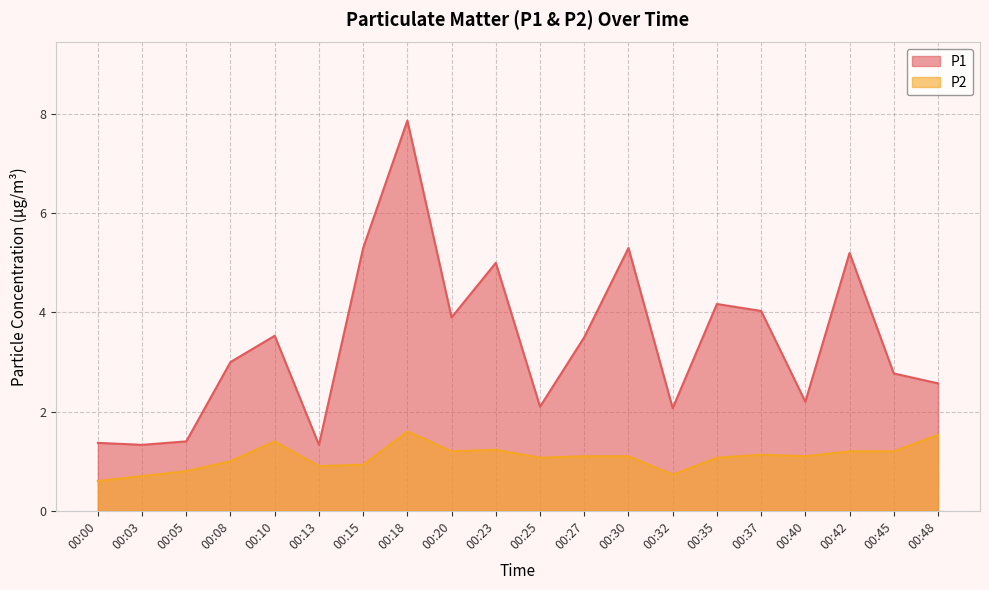

Does the chart have visible grid lines?

Yes